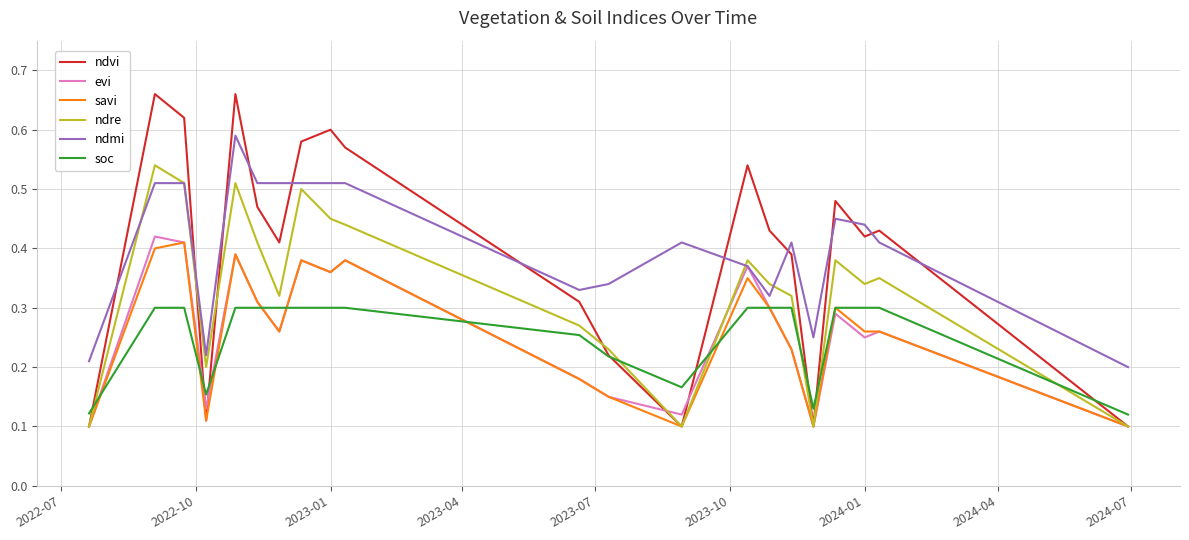

True or false: soc and ndmi cross at least once.

False